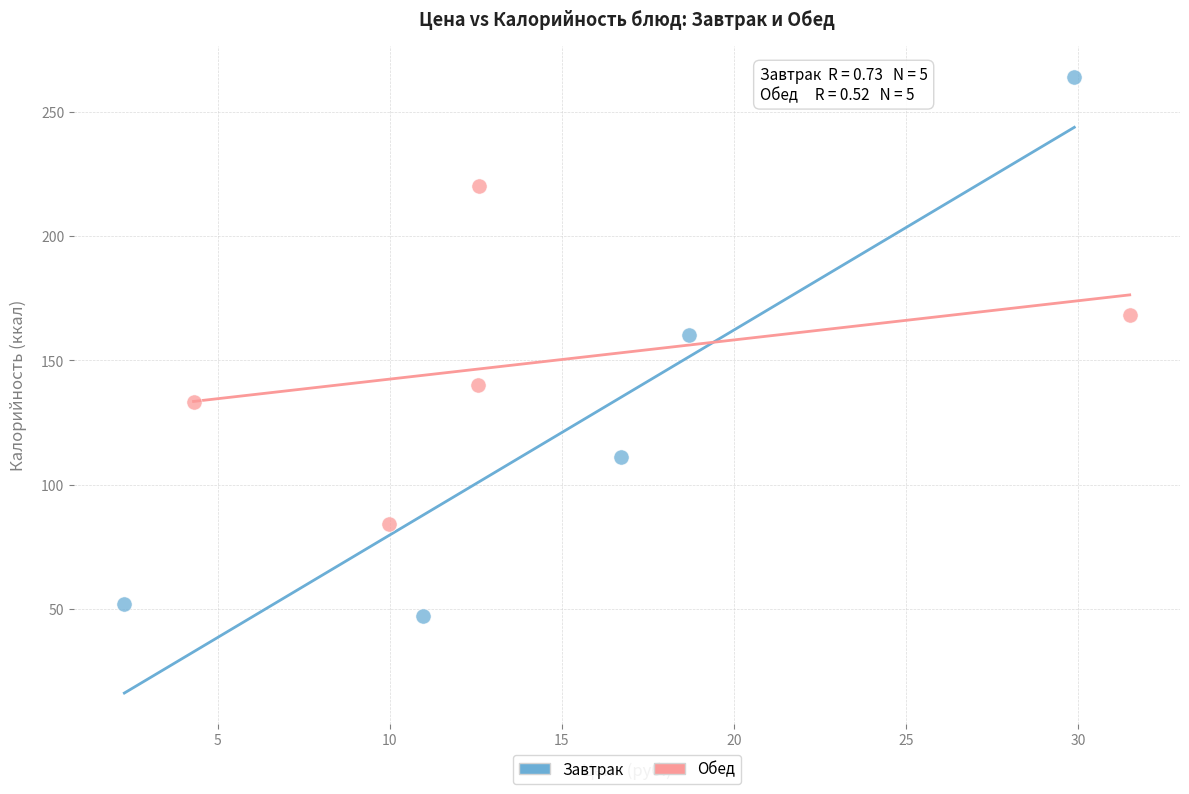

Which series contains the lowest Y value?

Завтрак